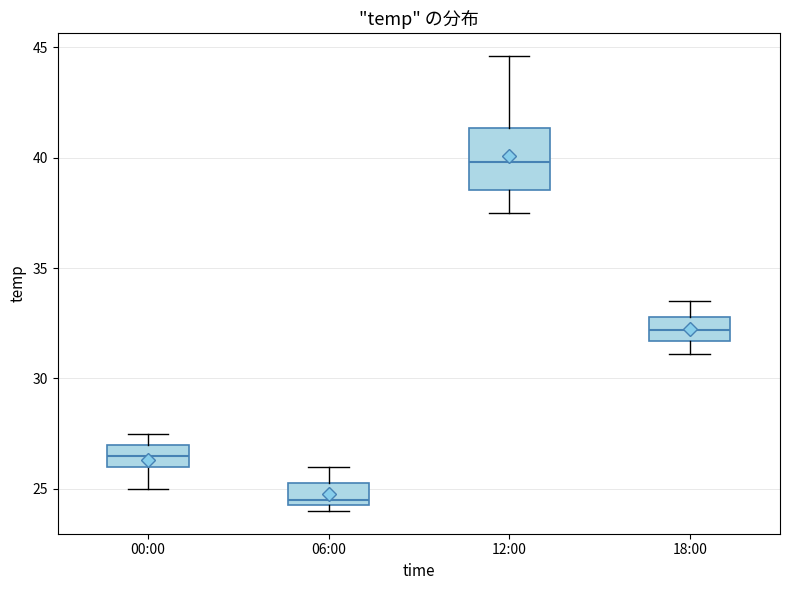

Where is the lower edge of the box for 18:00 on the y-axis? The values are not printed on the chart, so give them approximately, as read against the axis.

31.5